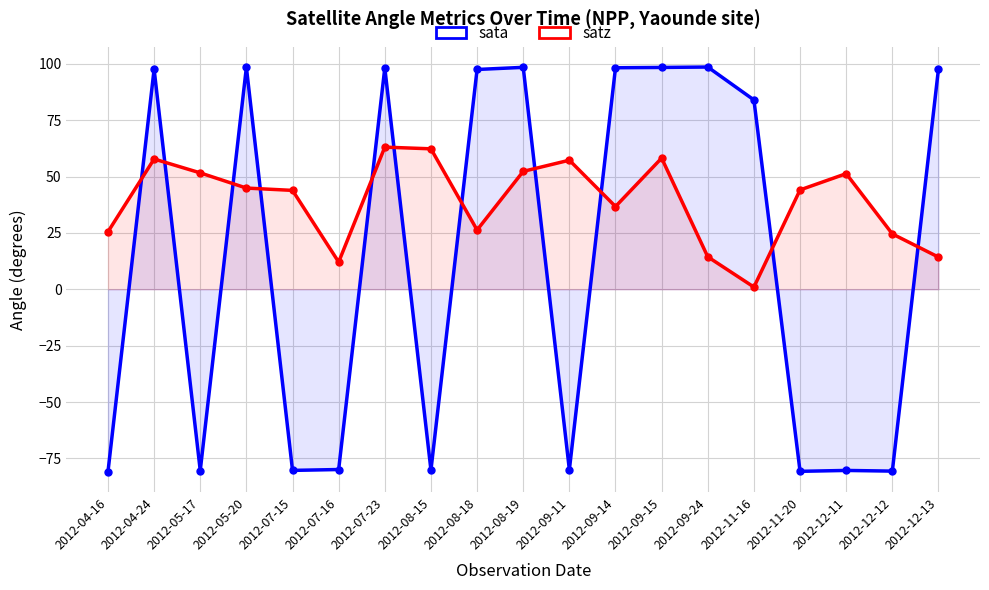

The value of sata at 2012-09-11 is -114.1. True or false?

False